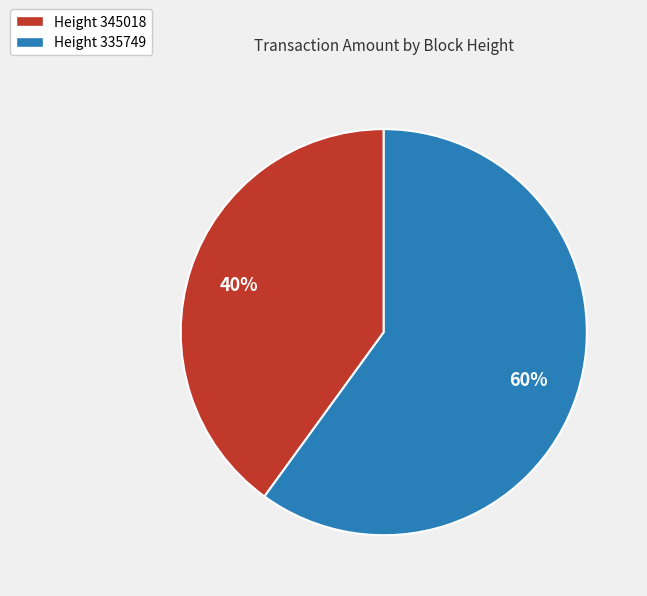

How many segments does this pie chart have?

2